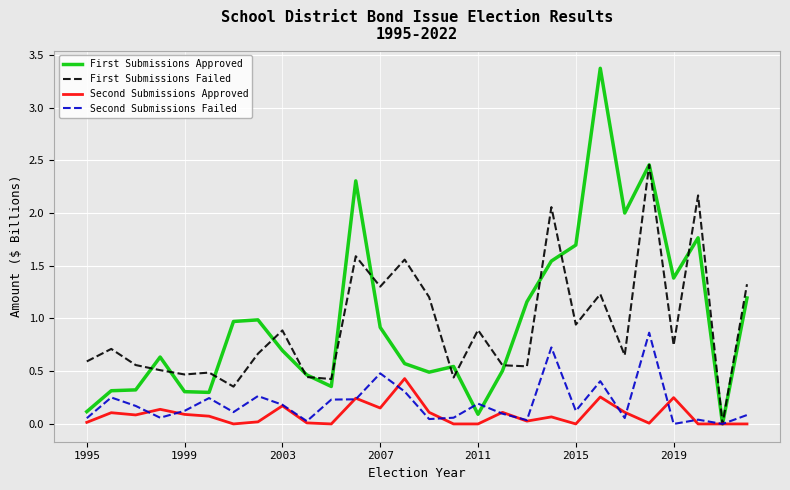

Which series has the widest spread of values?

First Submissions Approved